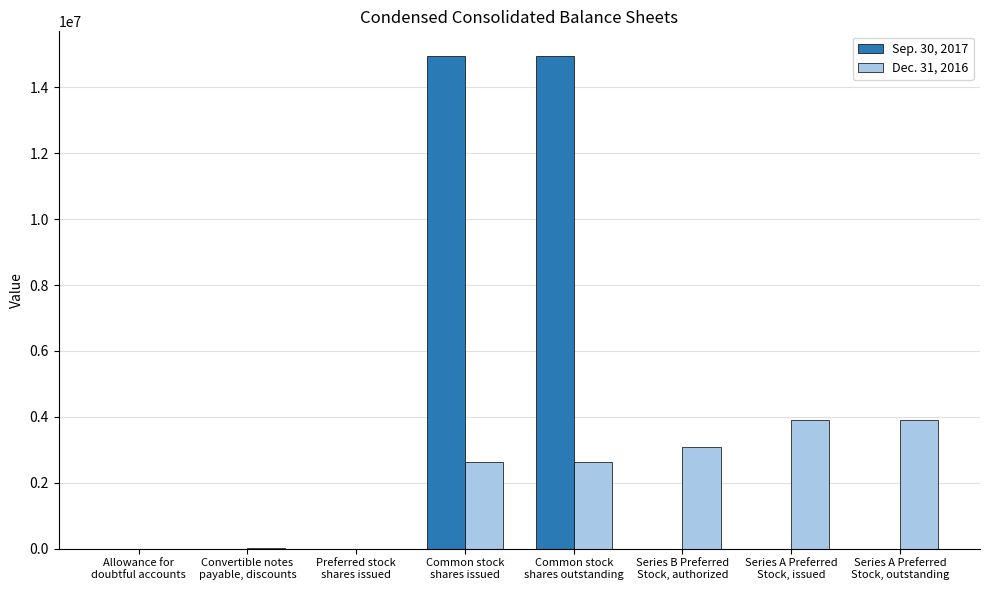

Count the number of data series in this chart.

2